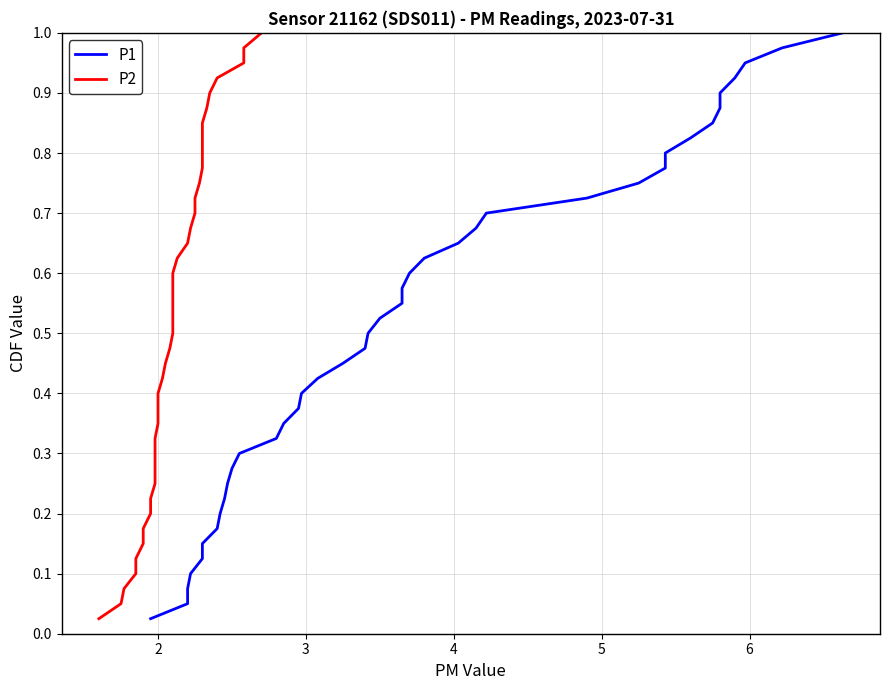

What are all the series names shown in the legend?

P1, P2